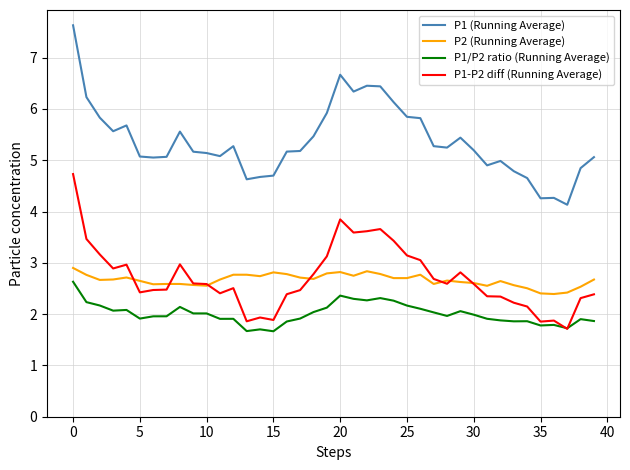

List the series in order of their peak value, highest first.

P1 (Running Average), P1-P2 diff (Running Average), P2 (Running Average), P1/P2 ratio (Running Average)